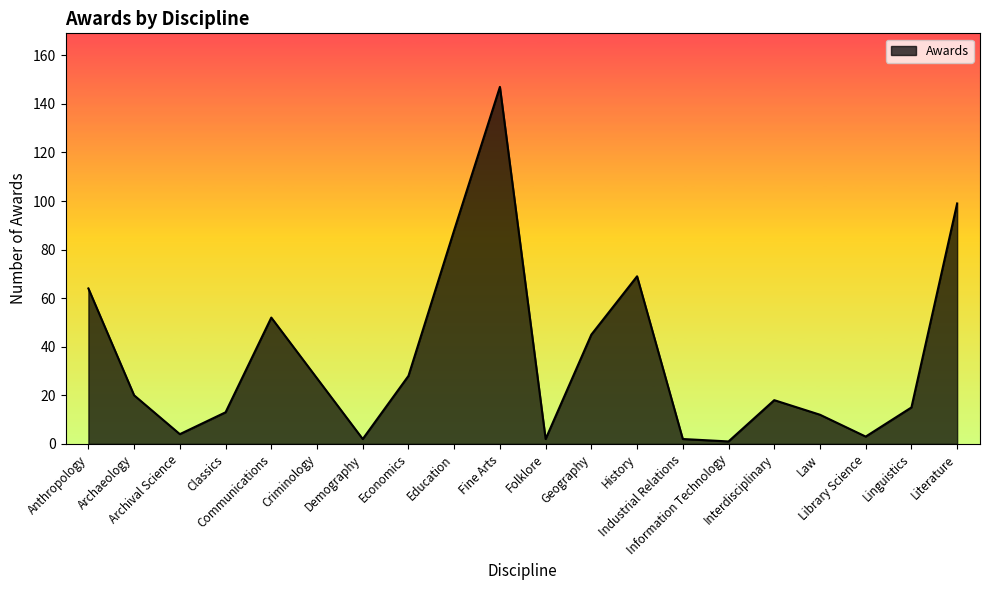

What is the difference between the maximum and minimum values?

146